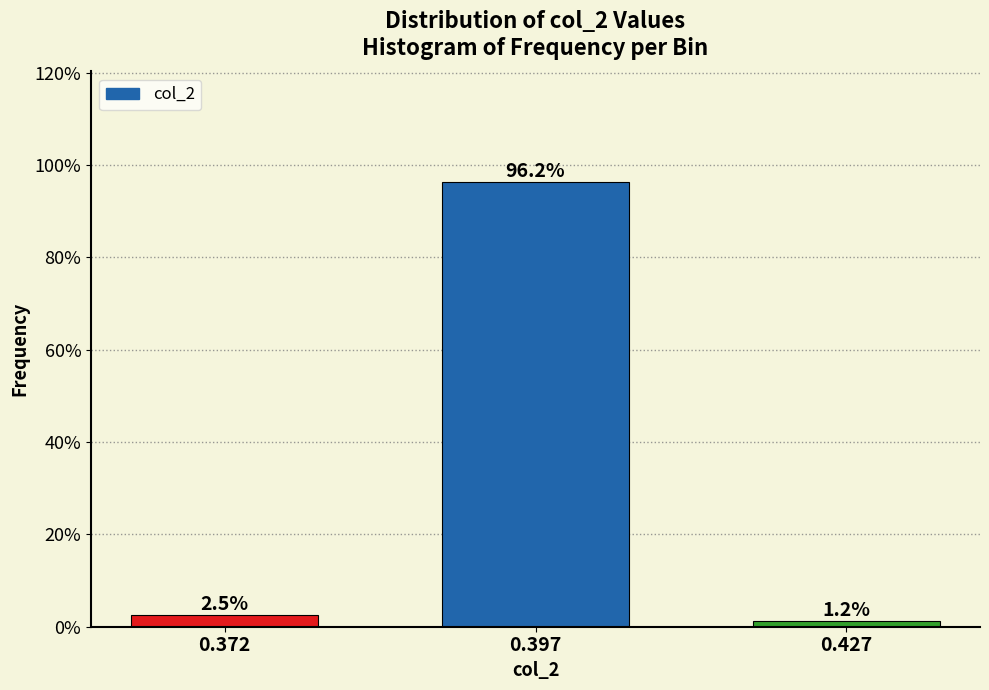

What is the average value?

33.3